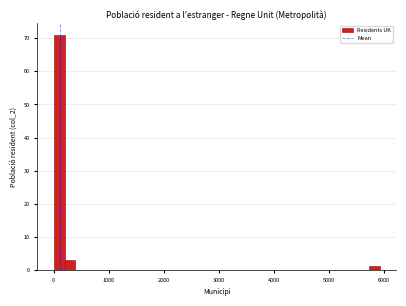

Around what value on the x-axis is the tallest bar? Give the approximate position of its centre, as read against the axis.

100